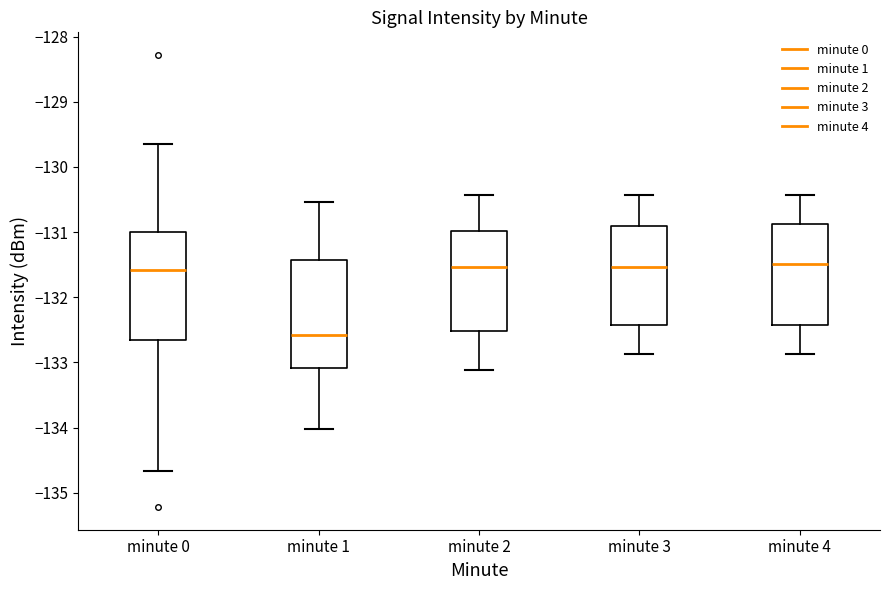

Reading left to right, transcribe this box plot: for each box, give where its median line is, the range the box spans, and where its two whiskers end, as read against the y-axis. The values are not printed on the chart, so give them approximately, as read against the axis.

minute 0: median -131.6, box -132.7 to -131.0, whiskers -134.7 to -129.6
minute 1: median -132.6, box -133.1 to -131.4, whiskers -134.0 to -130.5
minute 2: median -131.5, box -132.5 to -131.0, whiskers -133.1 to -130.4
minute 3: median -131.5, box -132.4 to -130.9, whiskers -132.9 to -130.4
minute 4: median -131.5, box -132.4 to -130.9, whiskers -132.9 to -130.4